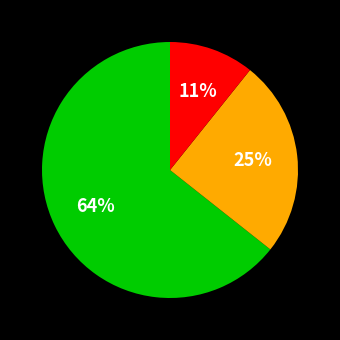

Is there any slice that represents more than half of the pie?

Yes